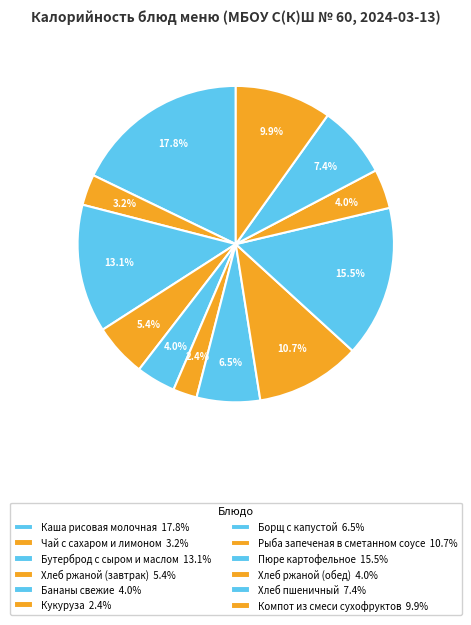

Approximately how many times larger is the value at Борщ с капустой compared to Пюре картофельное?

0.4